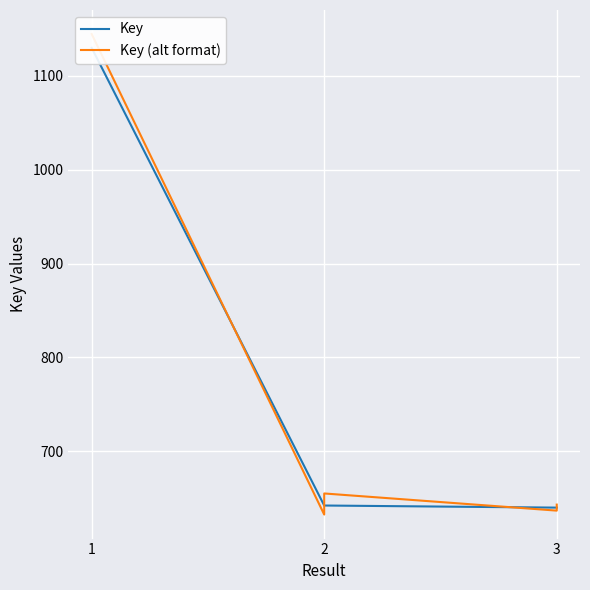

The value of Key (alt format) at 1 is 1144.7. True or false?

True